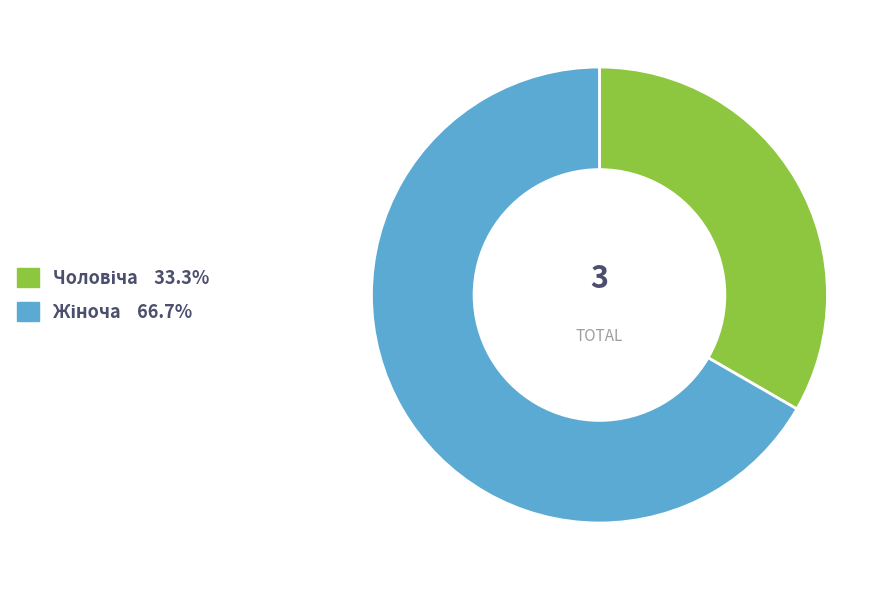

Is there any slice that represents more than half of the pie?

Yes